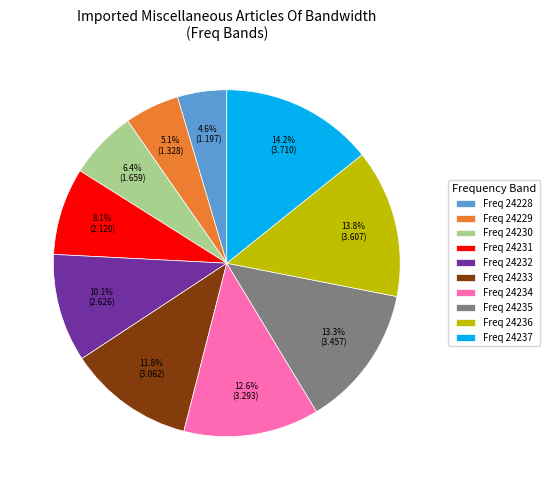

Between Freq 24234 and Freq 24231, which is larger?

Freq 24234